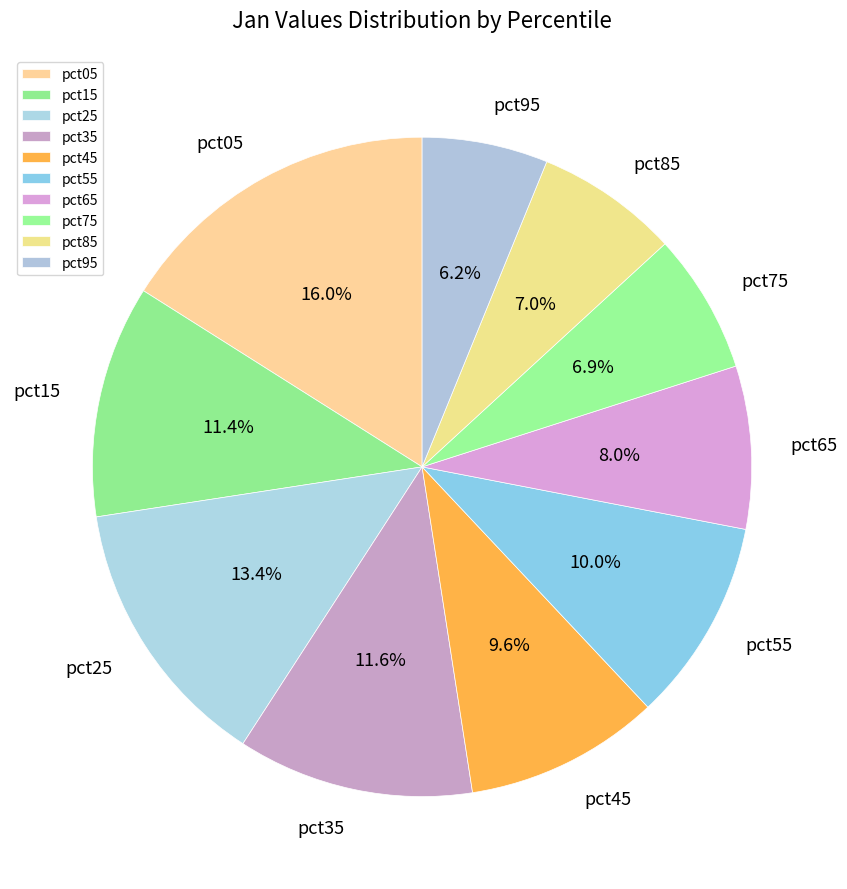

Does pct35 represent more than half of the total?

No